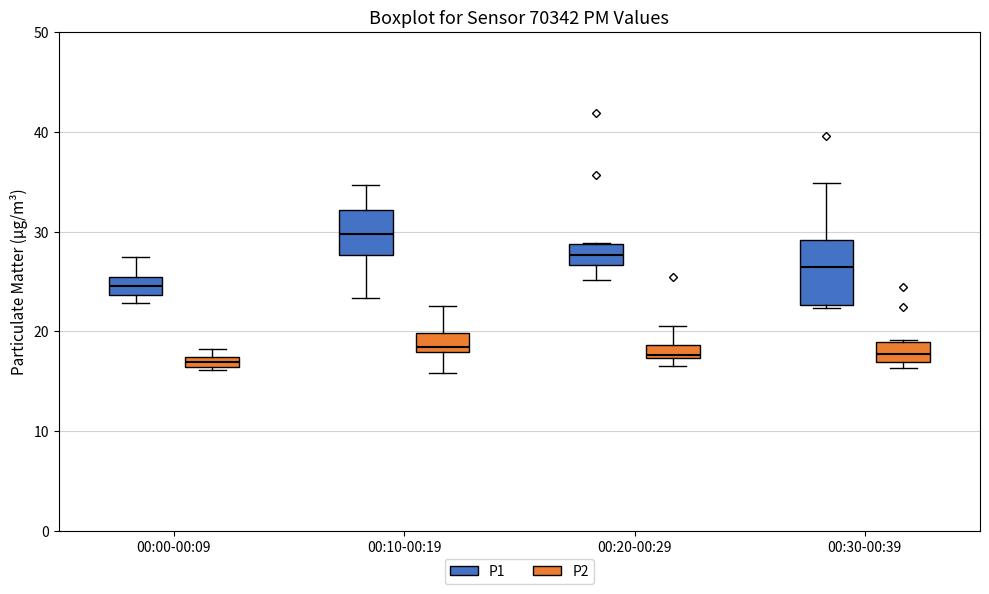

Where does the upper whisker of the box for 00:20-00:29 (P2) end on the y-axis? The values are not printed on the chart, so give them approximately, as read against the axis.

21